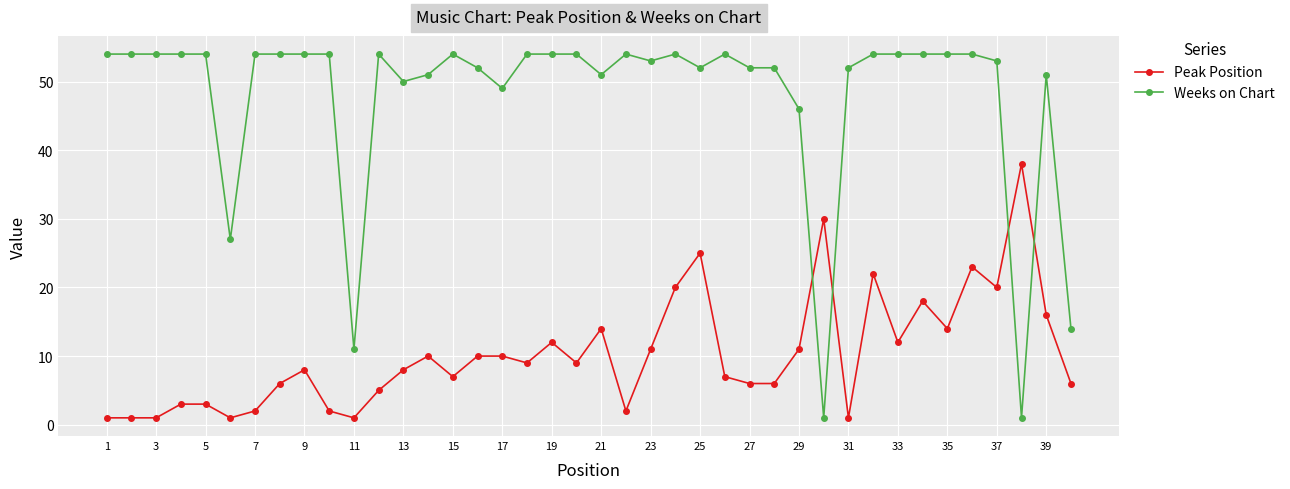

What is the sum of all Weeks on Chart values?

1906